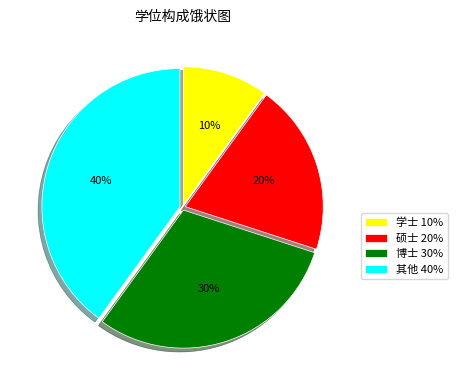

To the nearest percent, what portion does 其他 40% represent?

40%